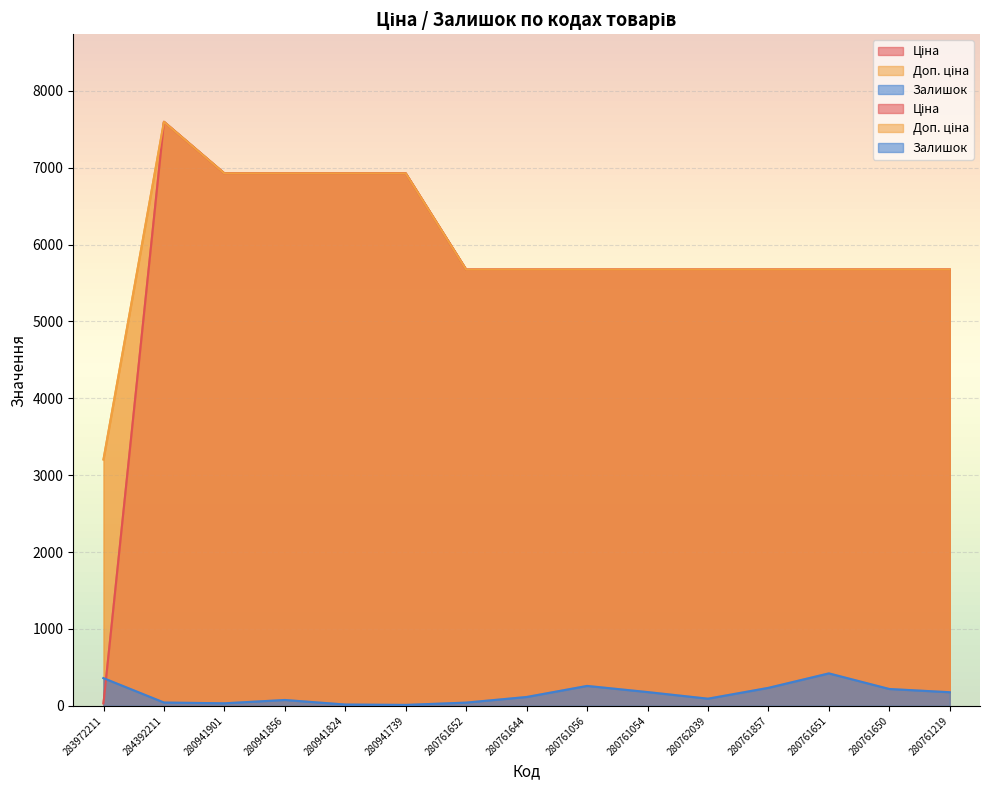

At how many categories does at least one series exceed 604?

15